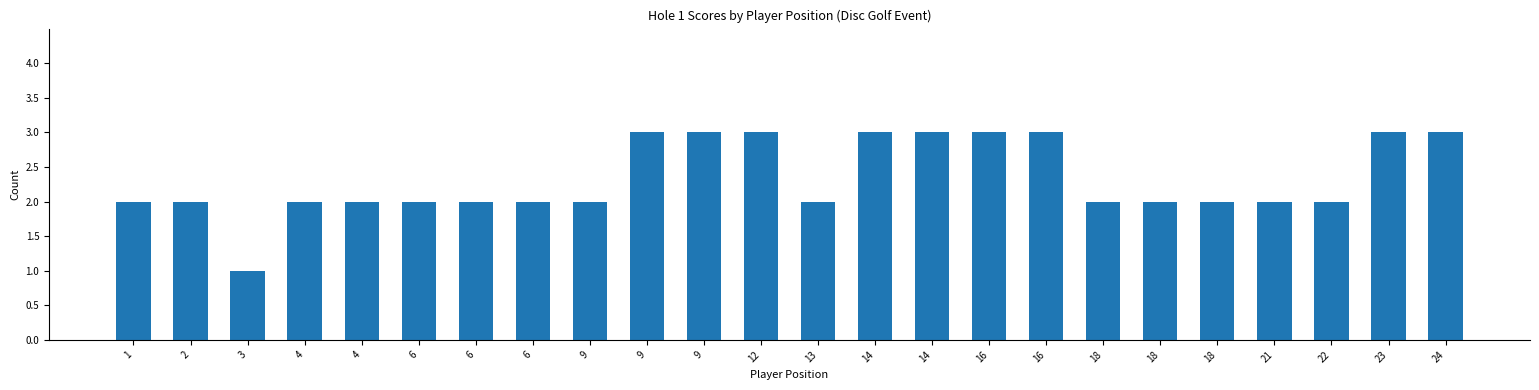

What is the change in value from 1 to 3?

-1